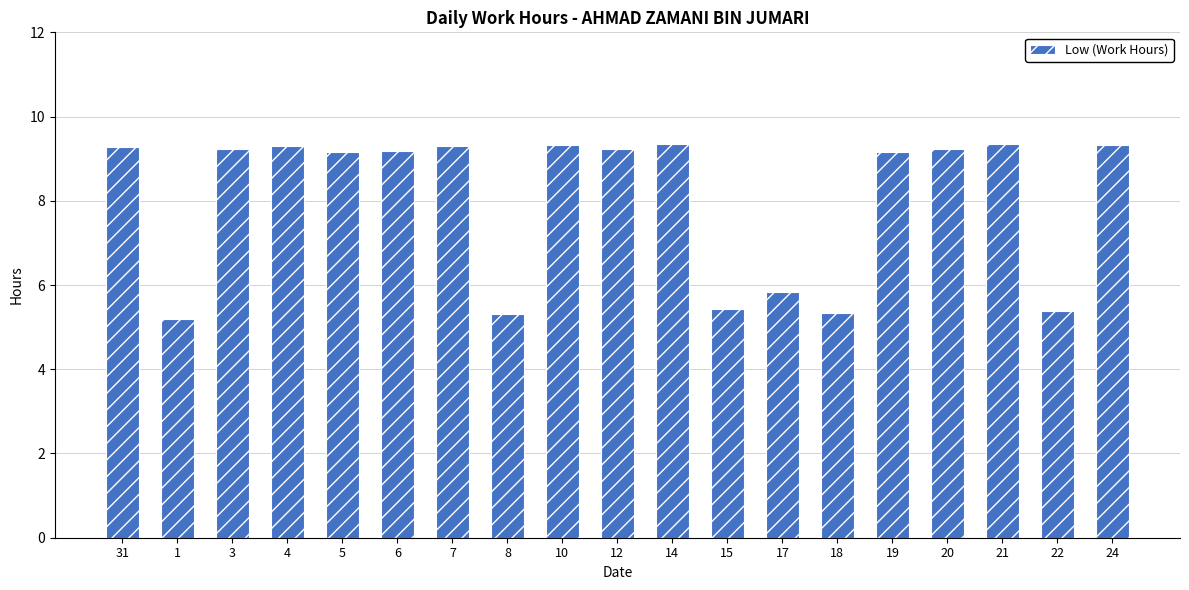

What is the sum of all values?

152.9